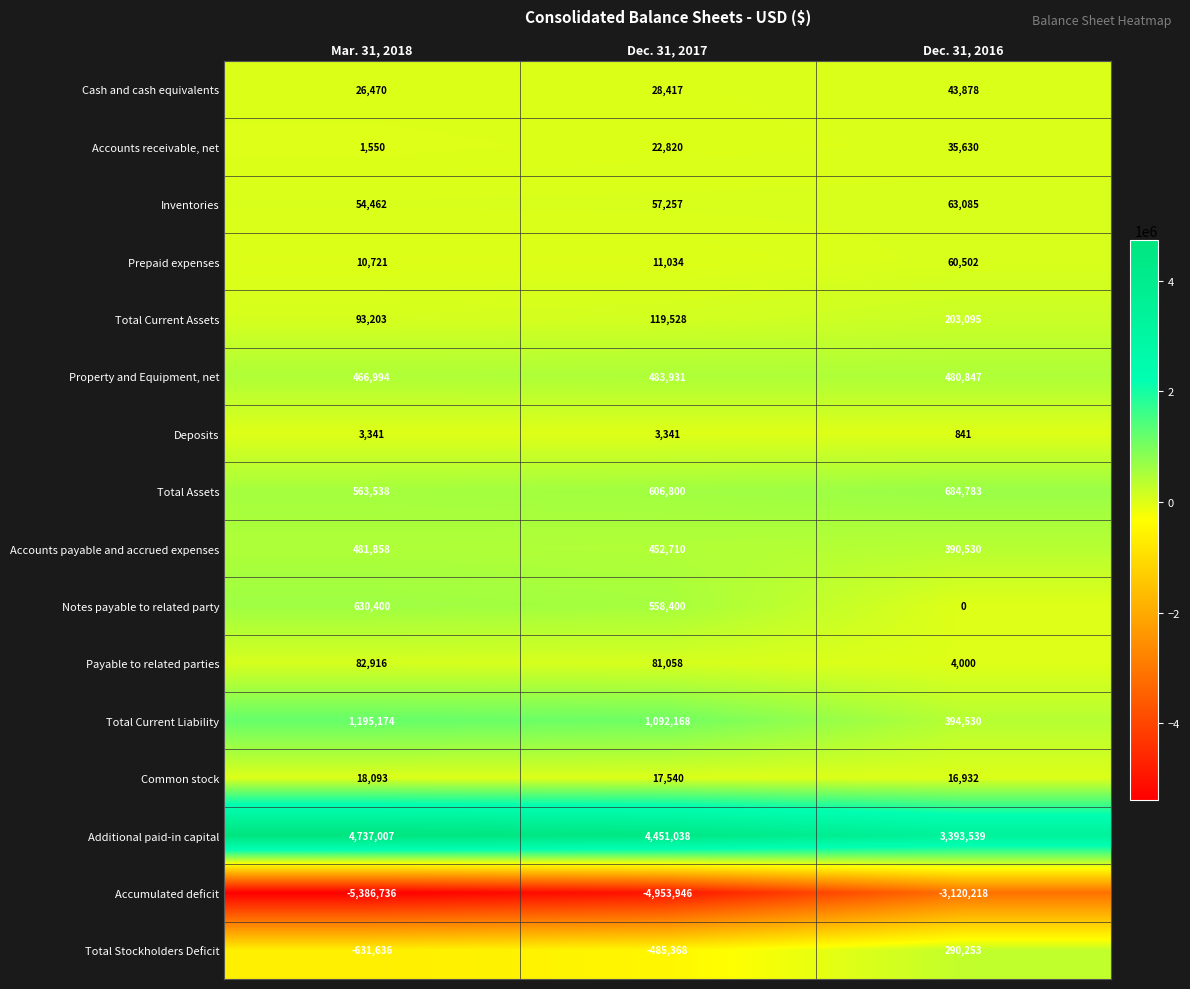

Which series has the largest range (max minus min)?

Accumulated deficit